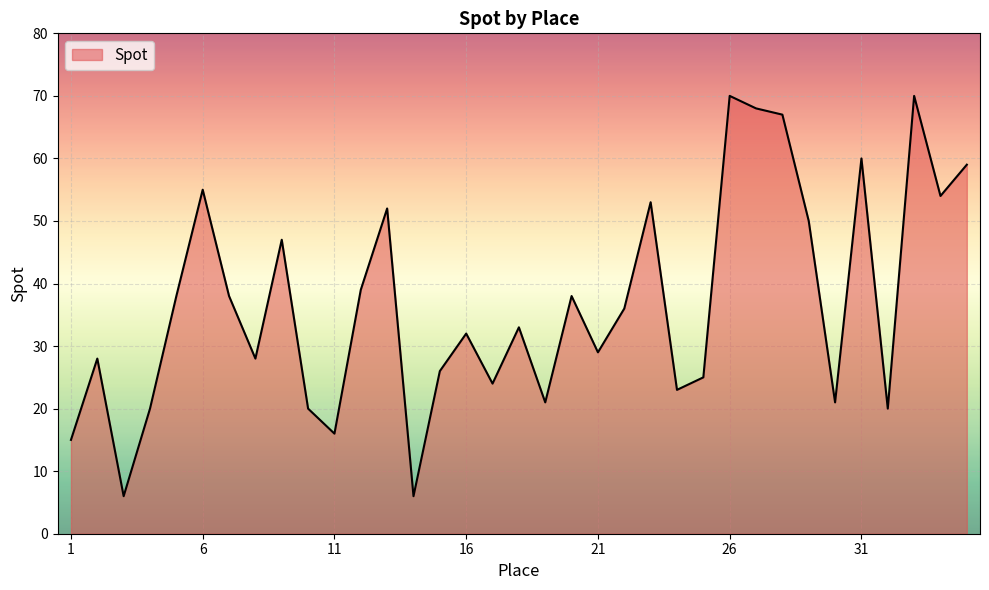

What is the difference between the maximum and minimum values?

64